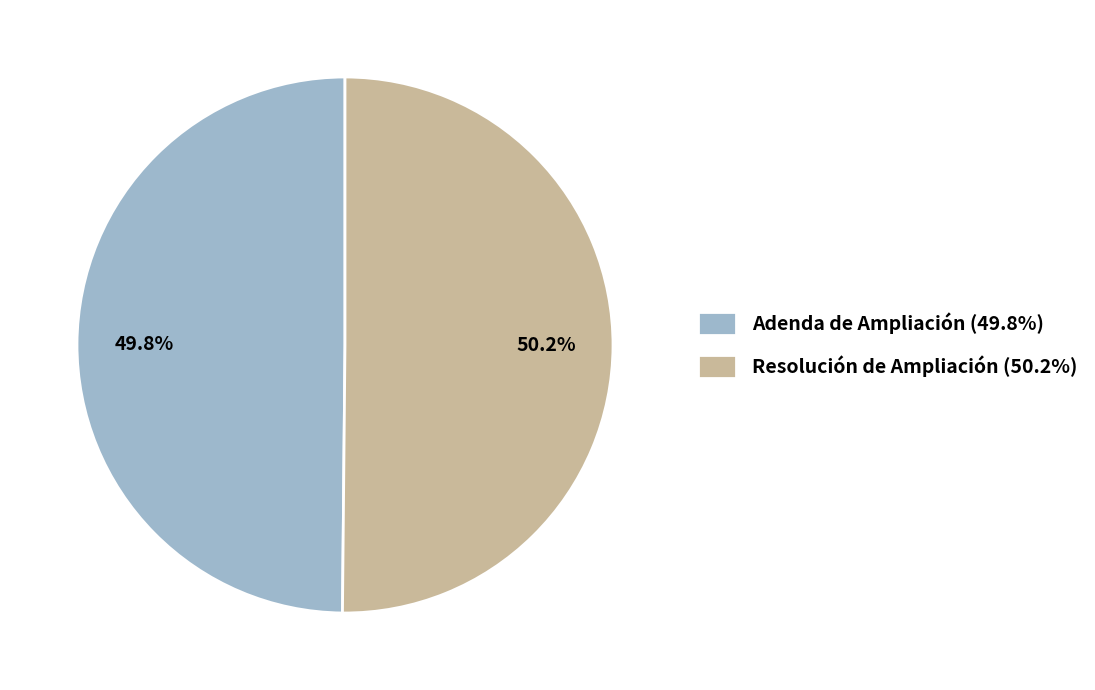

To the nearest percent, what is the combined percentage of Adenda de Ampliación and Resolución de Ampliación?

100%